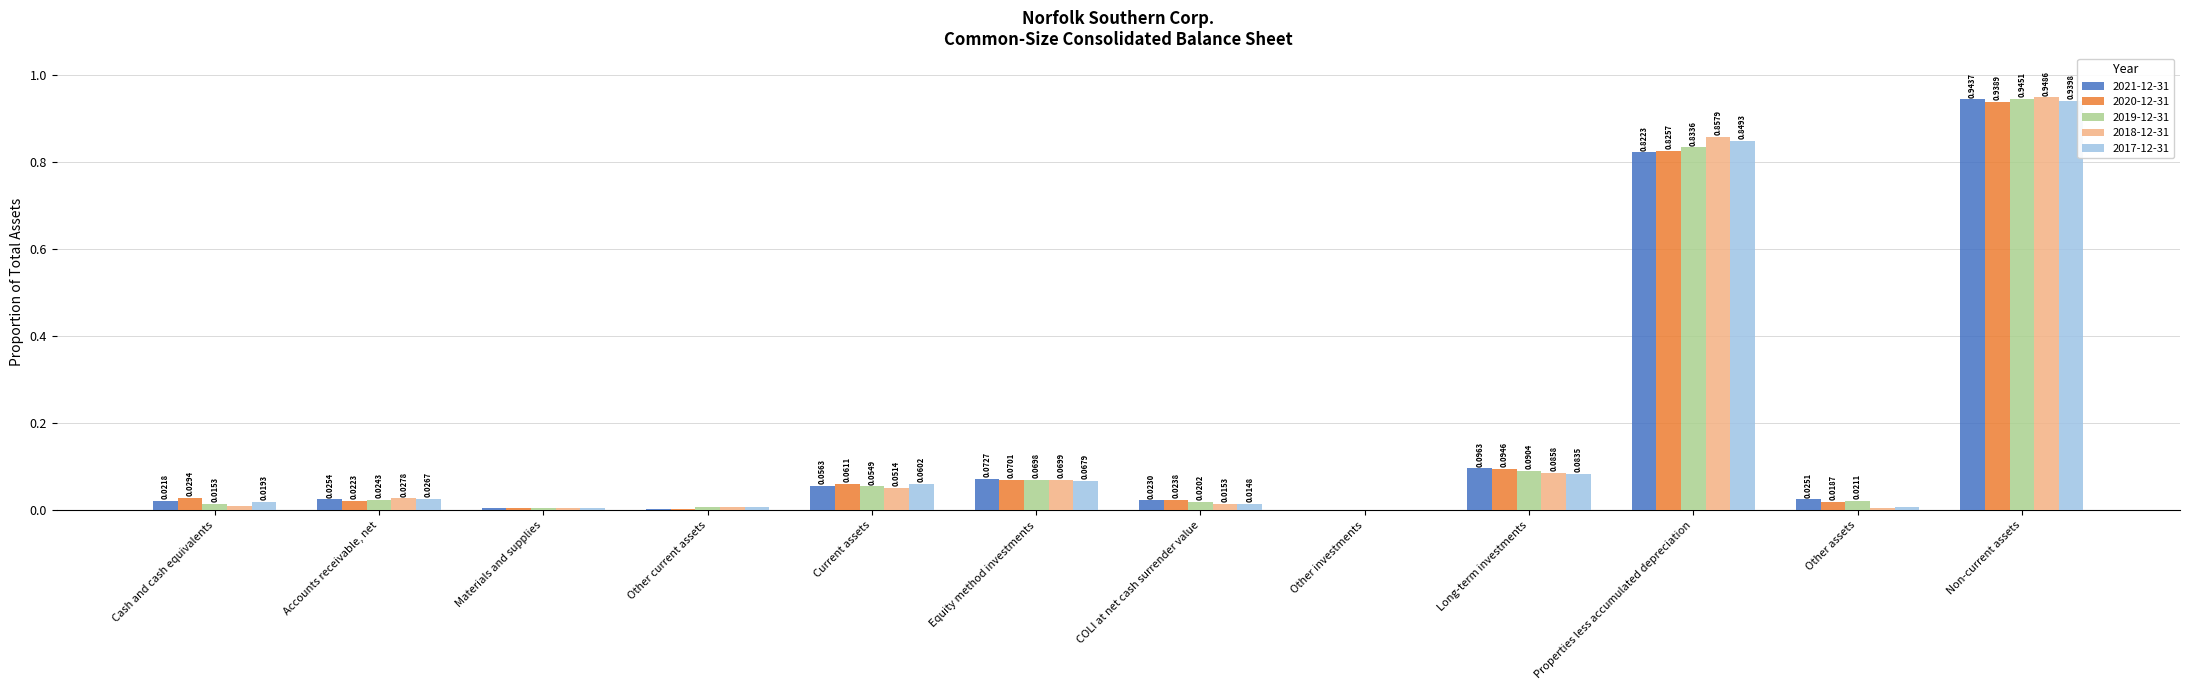

Is the value of 2020-12-31 at COLI at net cash surrender value greater than the value of 2018-12-31 at Other current assets?

Yes